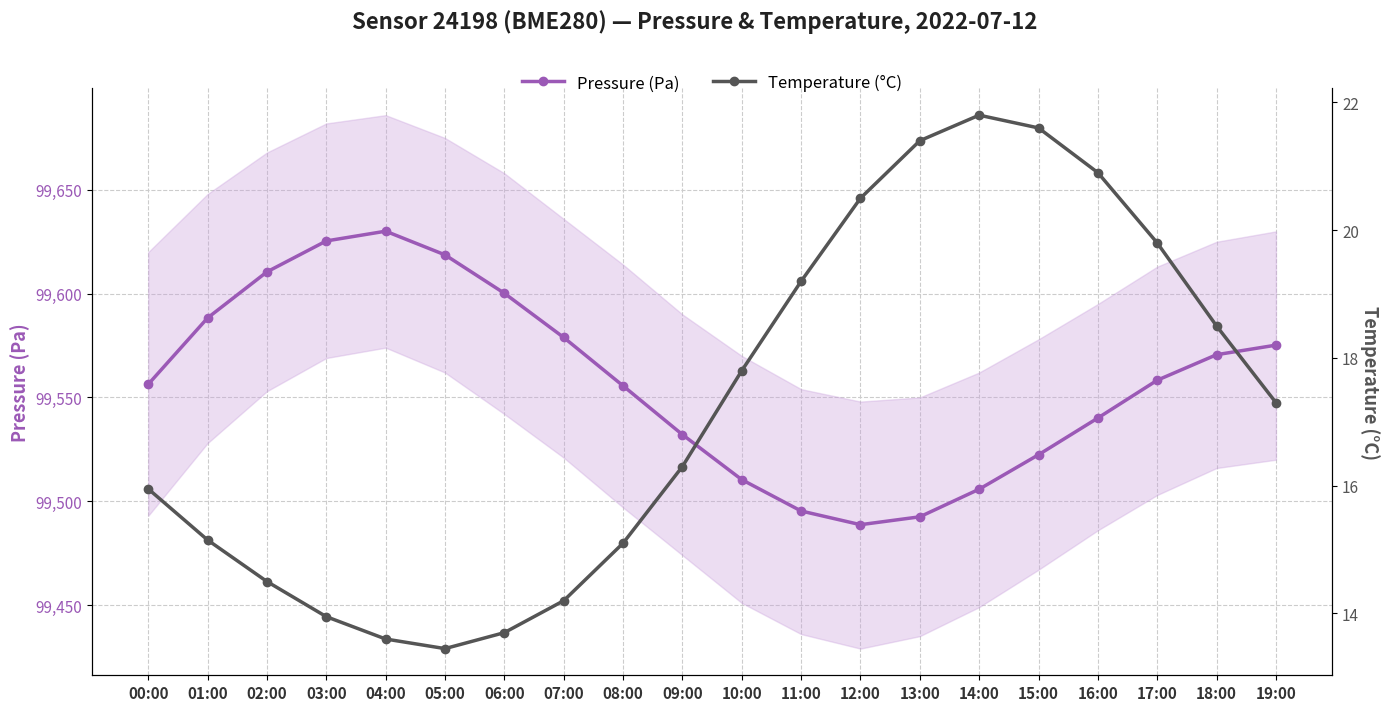

List the series in order of their overall mean, lowest first.

Temperature (°C), Pressure (Pa)